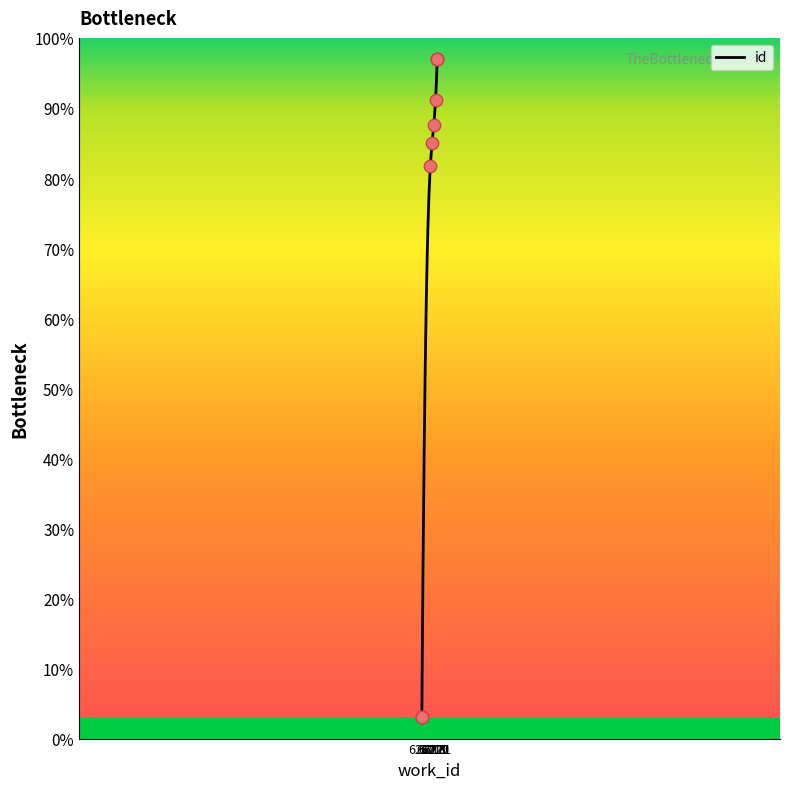

What is the change in value from 6212 to 6219?

+84.6